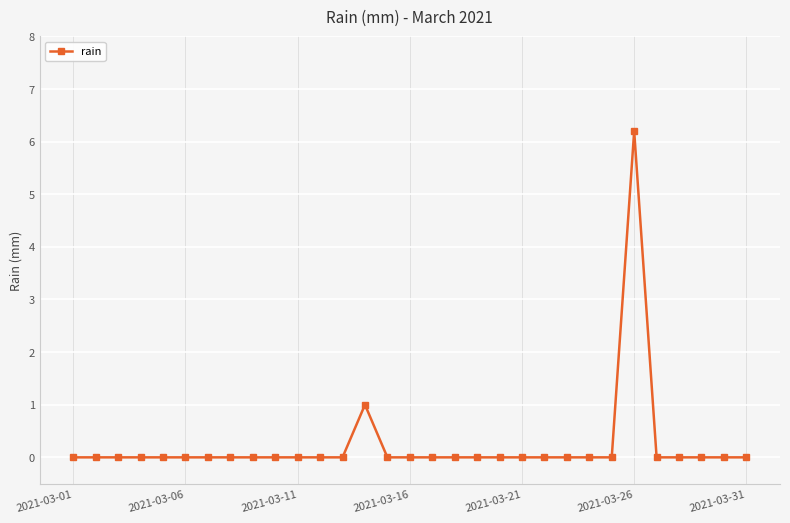

How many categories are shown in the chart?

31